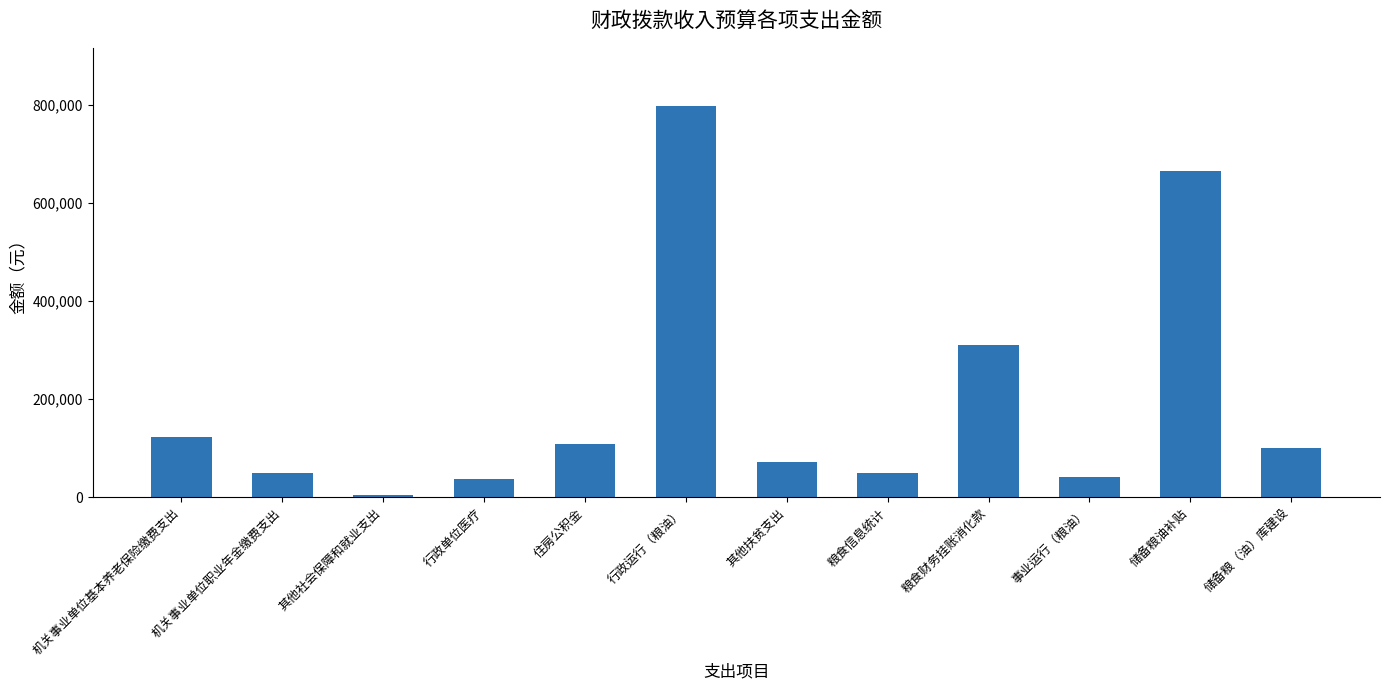

What is the difference between the maximum and minimum values?

791164